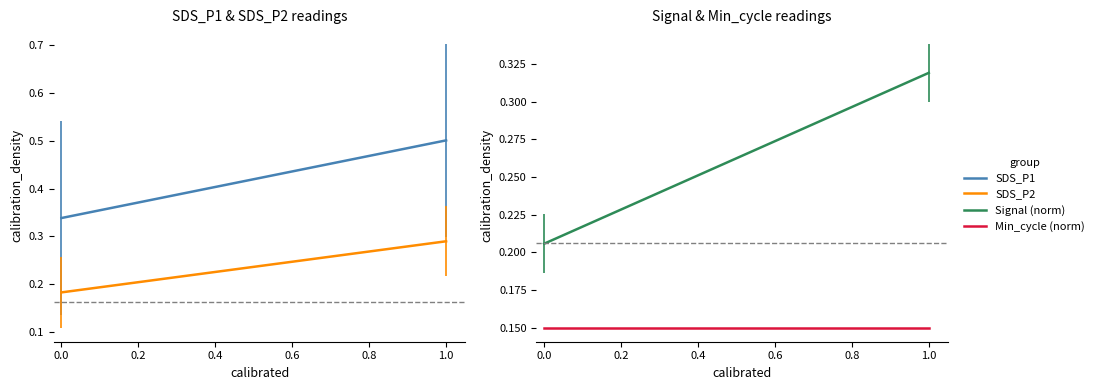

Between 0.6 and 0.0, which is larger?

0.6